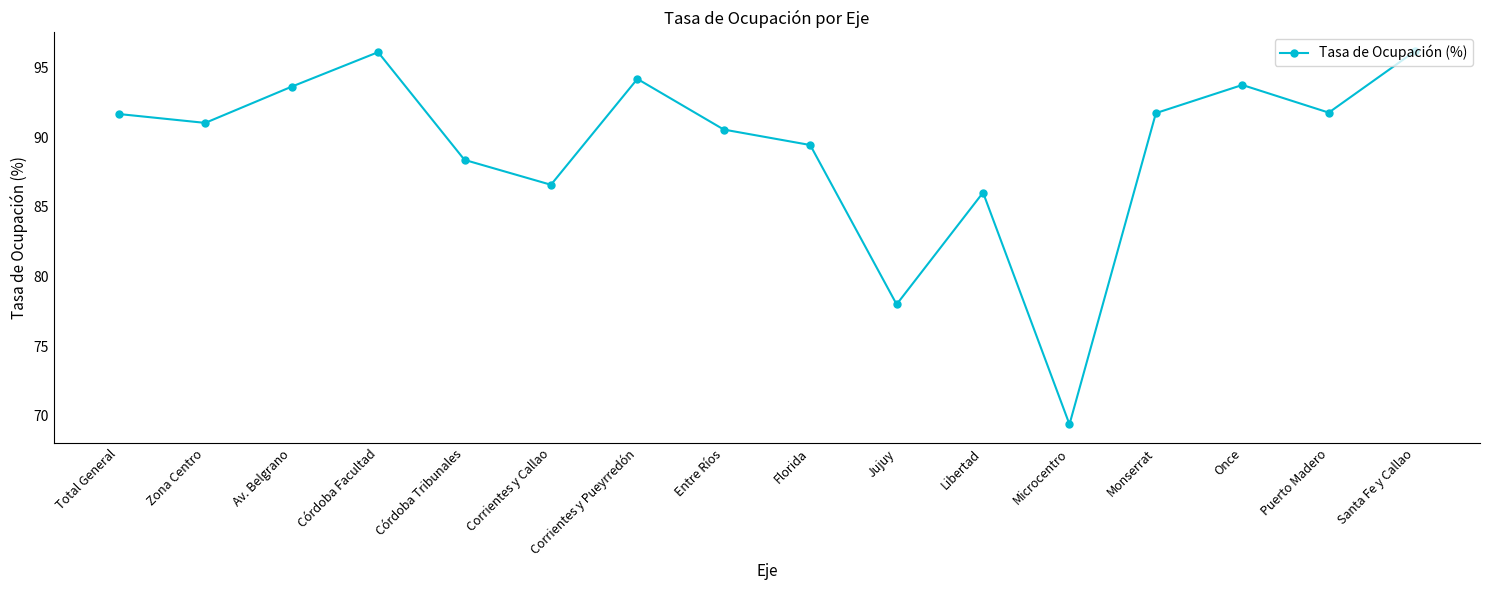

How many interior local valleys (lower than both neighbors) does the data have?

5